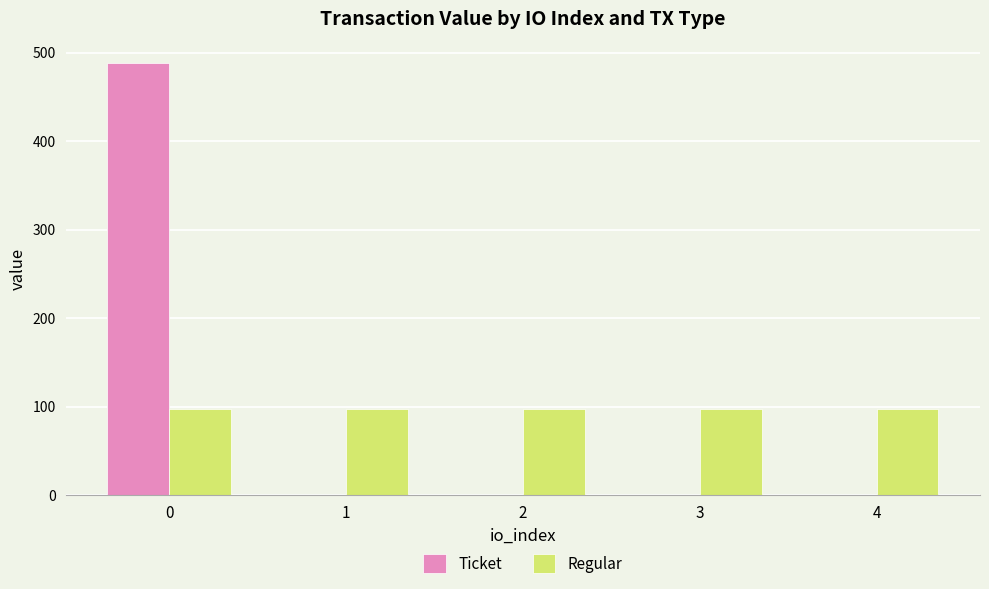

Reading left to right, list all the values displayed in this chart.

Ticket: 488.3	0.0	0.0	0.0	0.0
Regular: 97.7	97.7	97.7	97.7	97.7